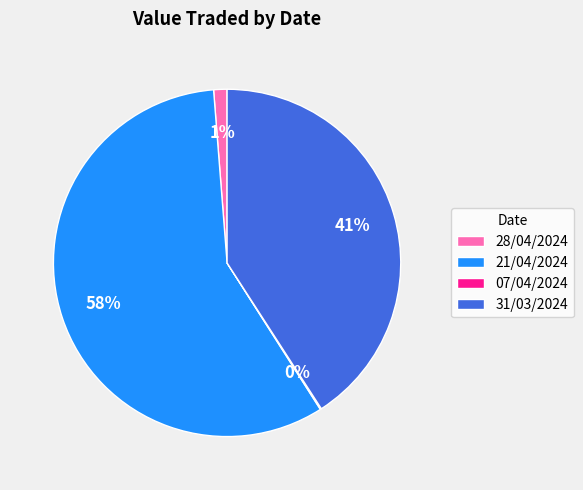

Does any single category account for the majority?

Yes